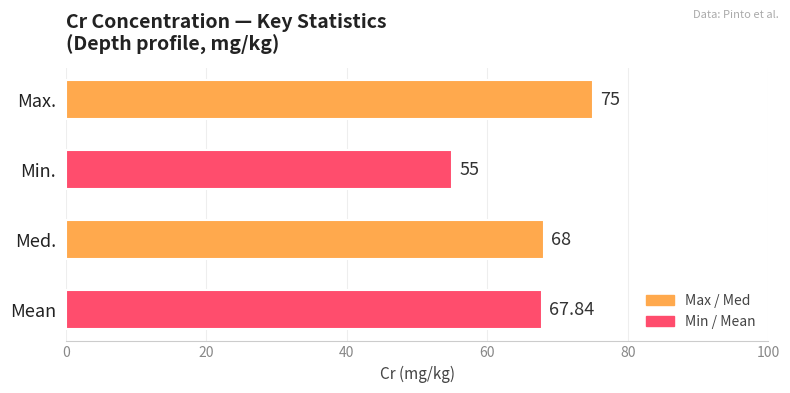

List the labels in order of value, smallest first.

Min., Mean, Med., Max.